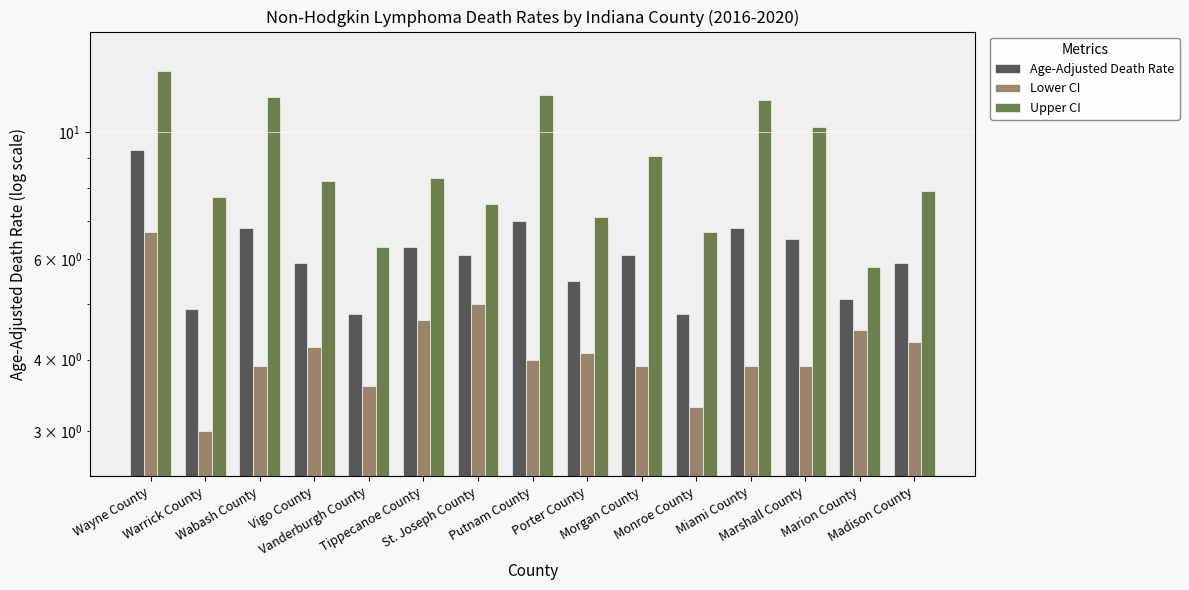

Where does the Upper CI series first go above 8?

Wayne County